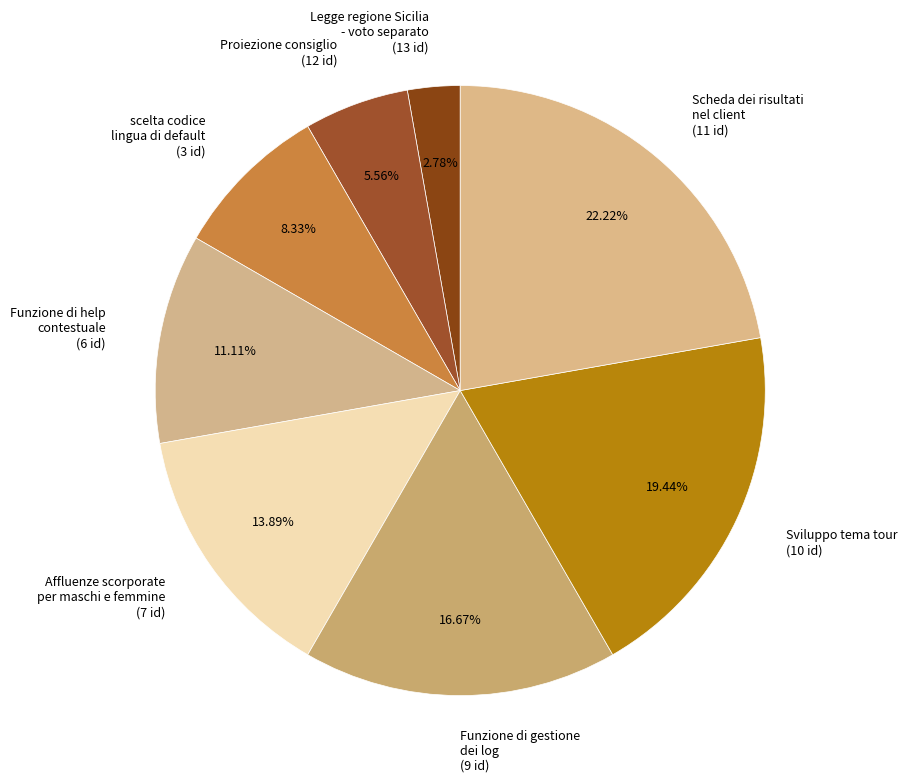

What is the ratio of the value at Proiezione consiglio to the value at scelta codice lingua di default?

0.7